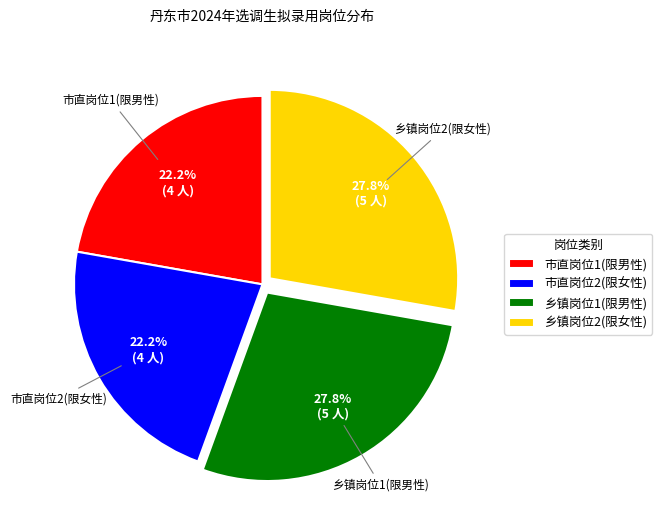

Between 乡镇岗位2(限女性) and 市直岗位2(限女性), which is larger?

乡镇岗位2(限女性)